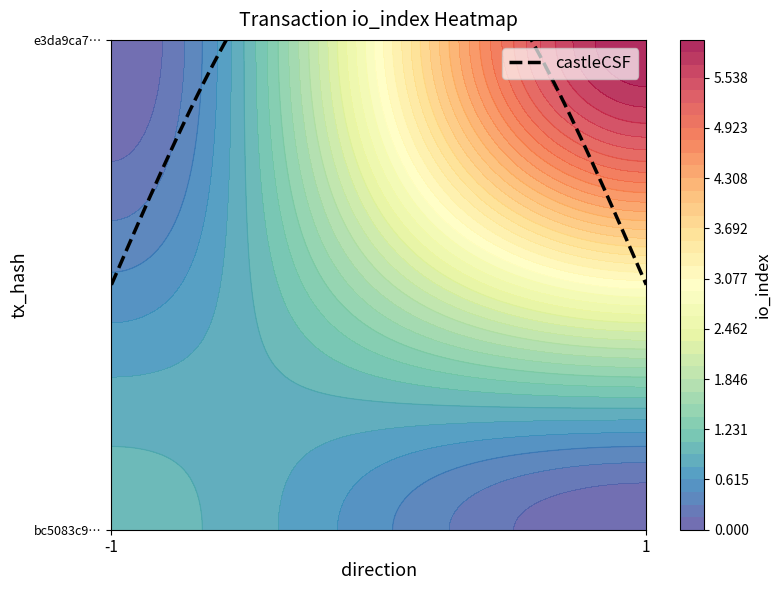

Reading right to left, extract all data points from this chart.

bc5083c9dd4c17655acd88229d341144ce5079b: 1=1	0=-1
e3da9ca7769bf6f9897c8e86eed8bee530284bb: 1=6	0=1